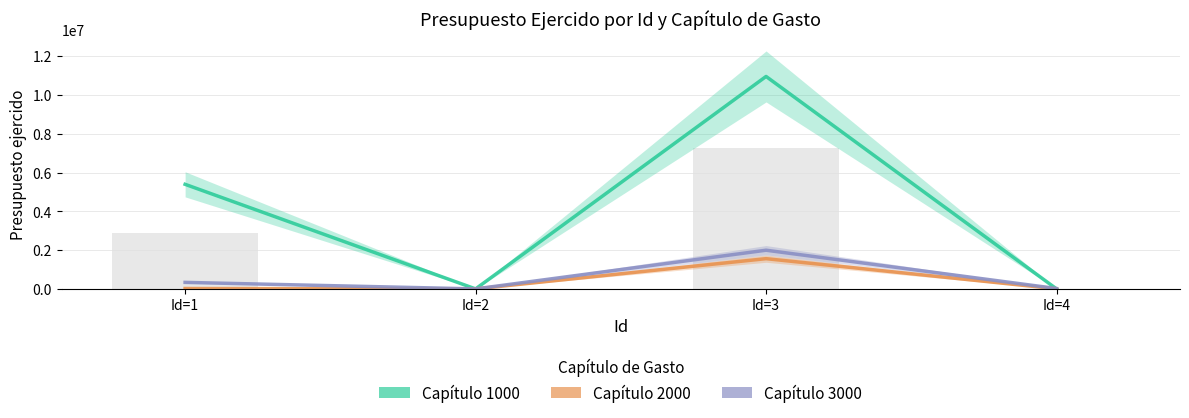

What are all the series names shown in the legend?

Capitulo 1000, Capitulo 2000, Capitulo 3000